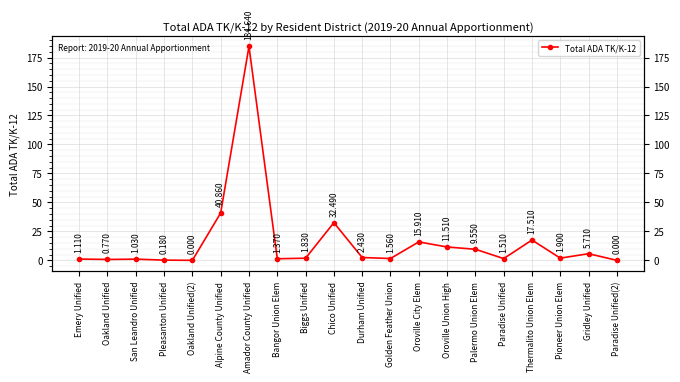

At which label does the data first exceed 1?

Emery Unified